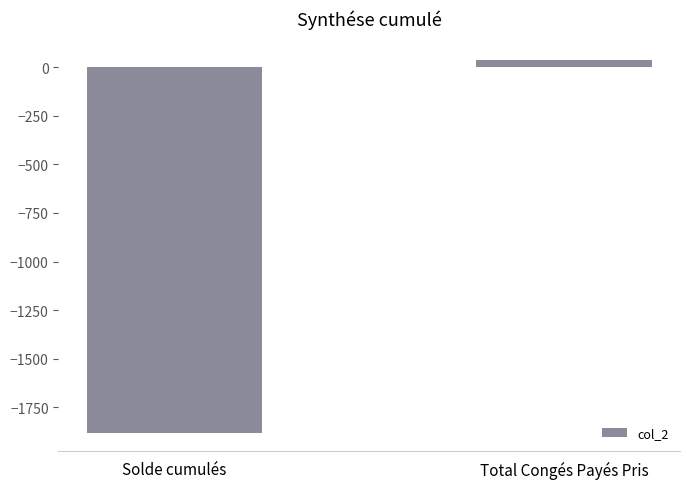

What is the greatest value displayed?

36.5